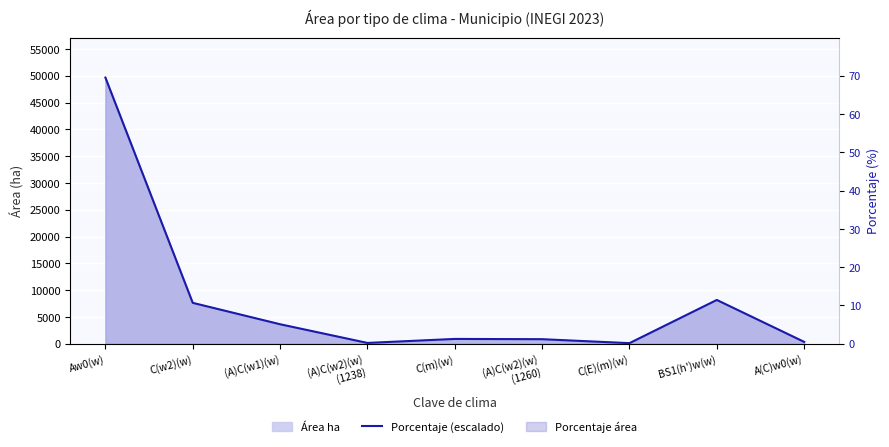

How many values are below 894?

4